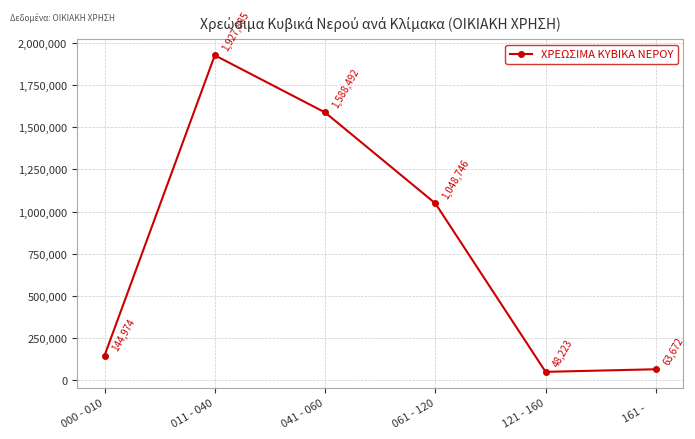

Which label corresponds to the smallest value in the chart?

121 - 160